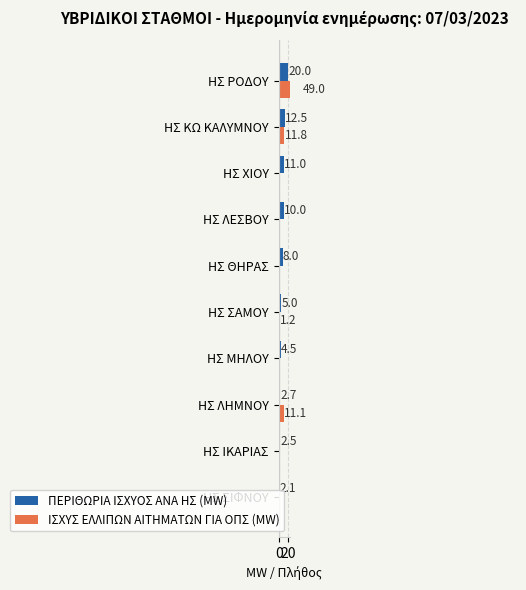

What is the average value of the ΙΣΧΥΣ ΕΛΛΙΠΩΝ ΑΙΤΗΜΑΤΩΝ ΓΙΑ ΟΠΣ (MW) series?

7.3